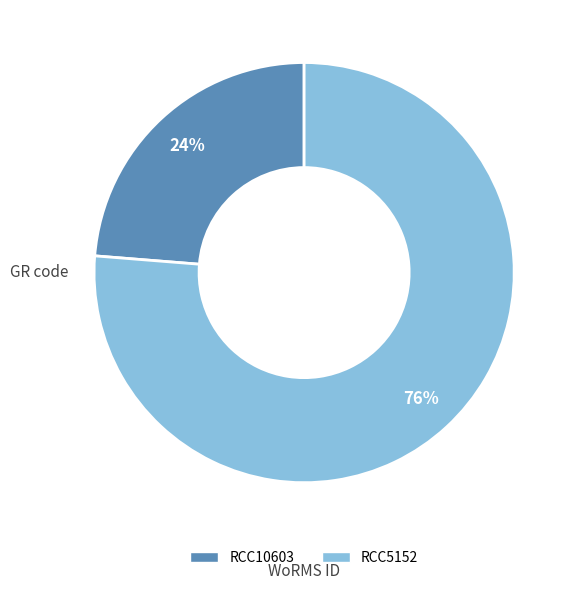

Which slice is the smallest?

RCC10603